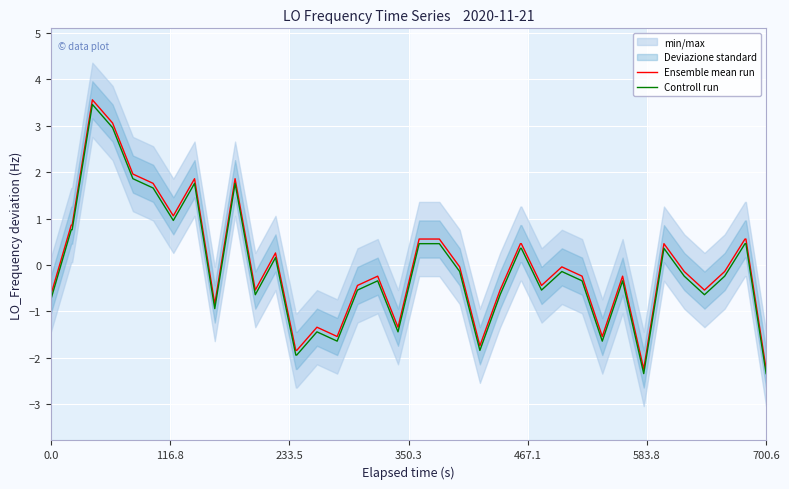

True or false: Ensemble mean run and Controll run cross at least once.

False